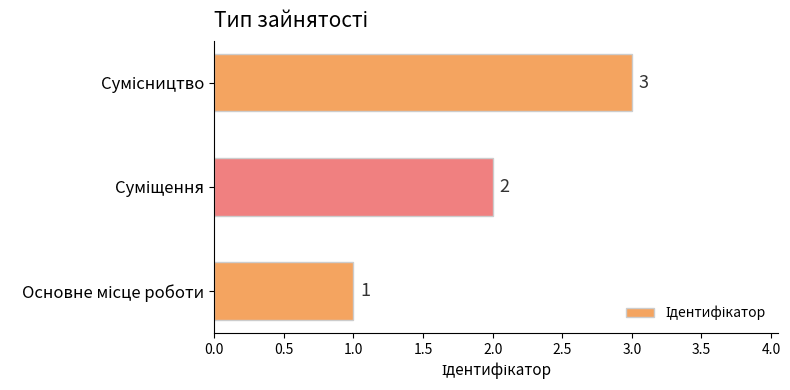

Count the values in the range 1 to 3.

3